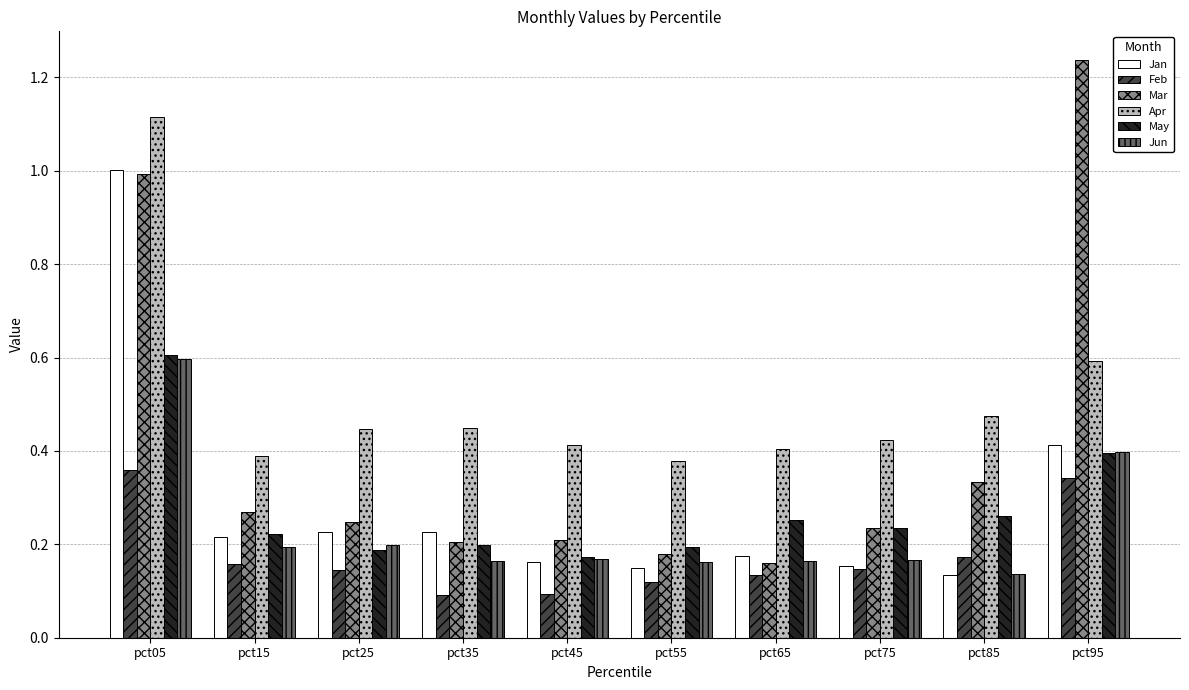

How many Jun values are between 0 and 1?

10